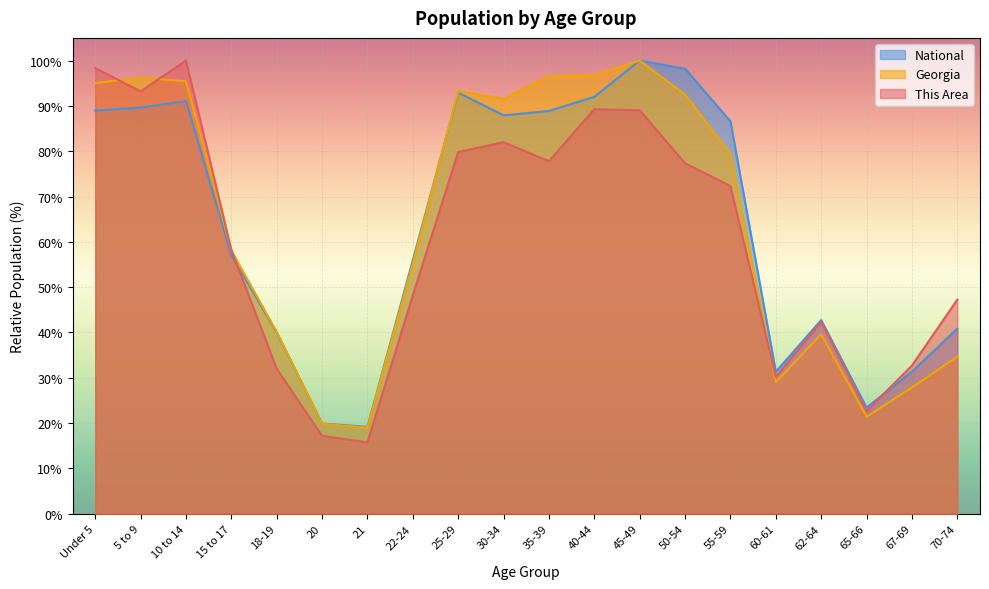

What is the total value across all series at 15 to 17?

173.4